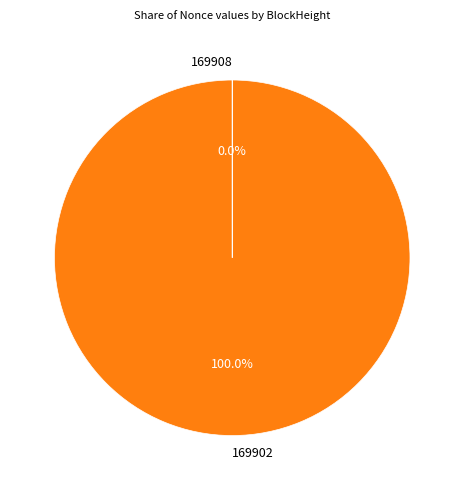

Which category has the biggest portion of the pie?

169902